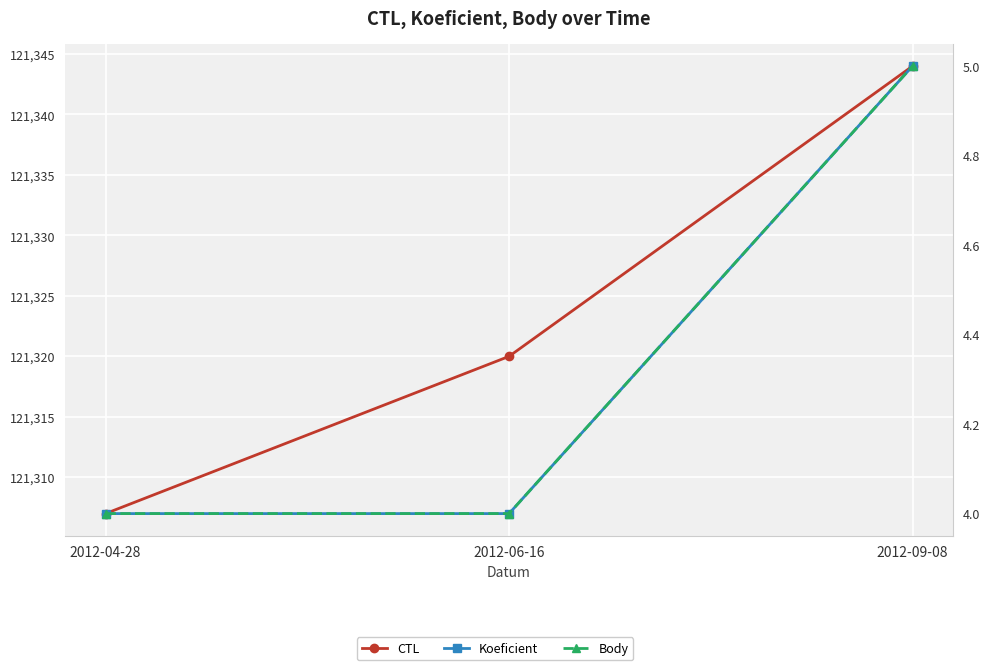

At which label is CTL closest to 121325?

2012-06-16